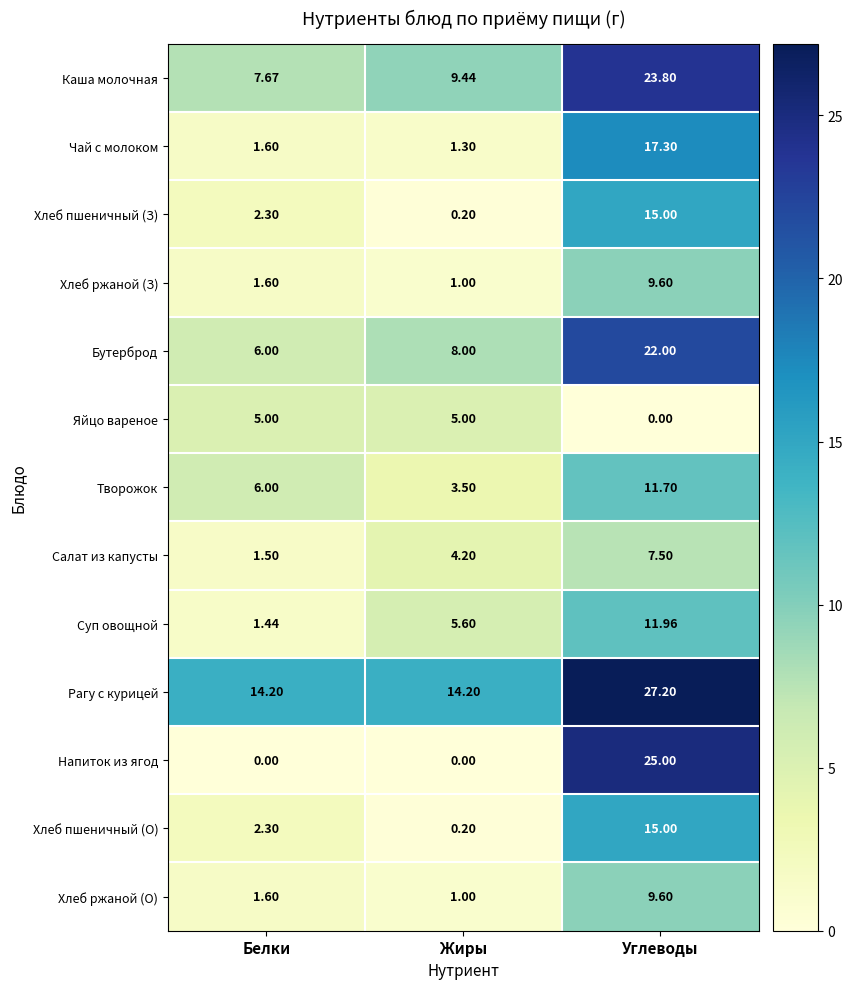

Where is Каша молочная nearest to the value 15?

Жиры